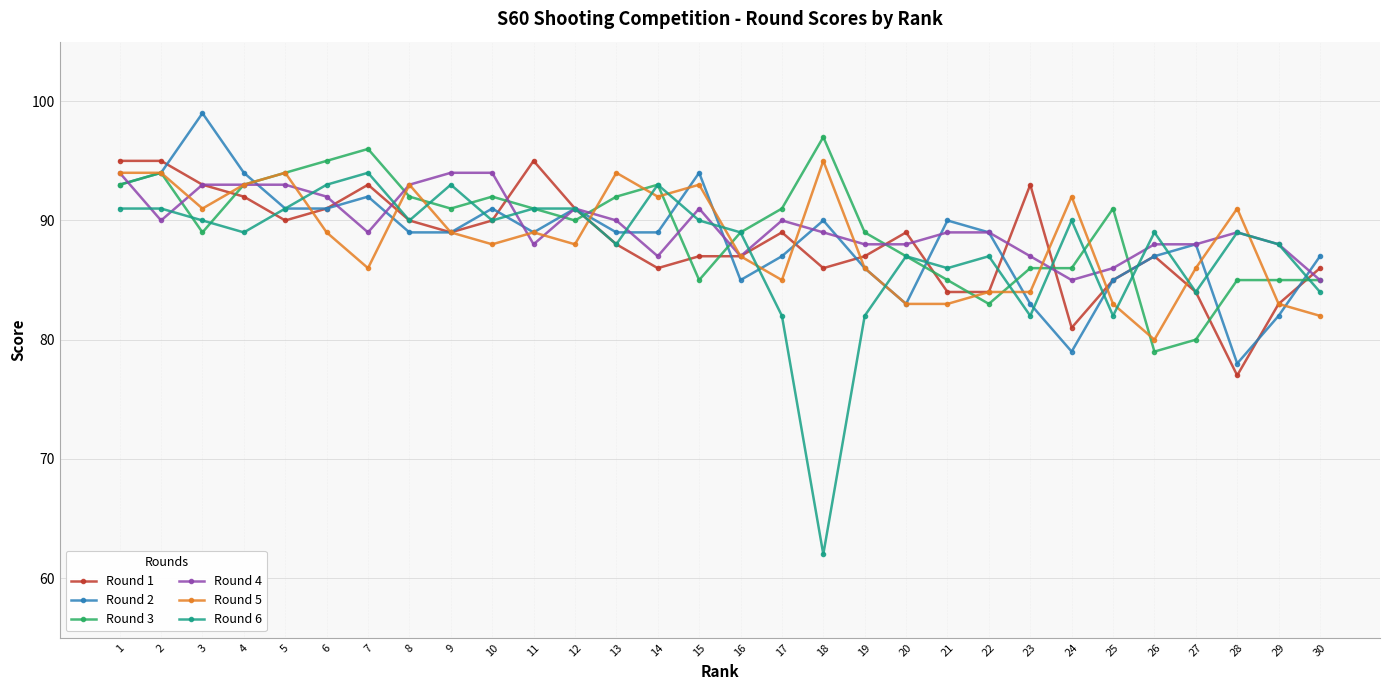

The Round 3 series shows 93 at 4. True or false?

True